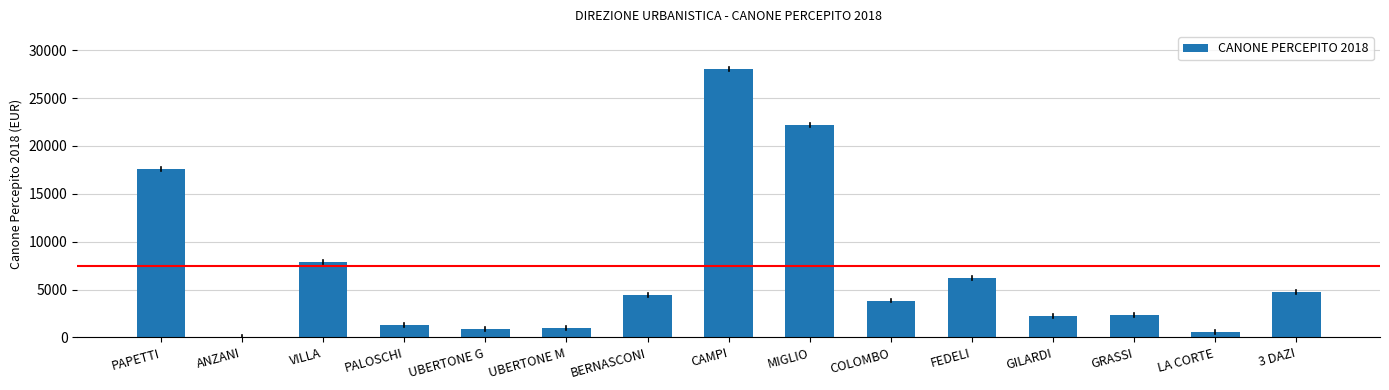

At which label is the value closest to 14049?

PAPETTI